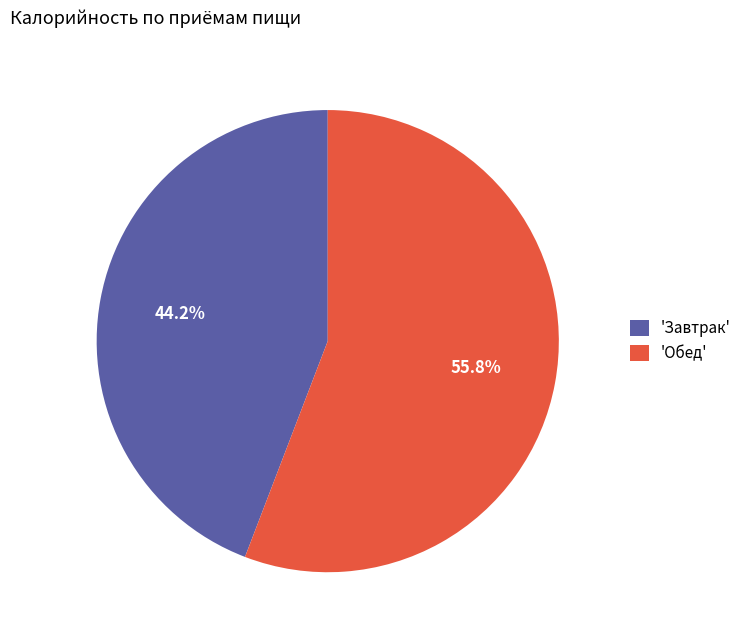

How much of the chart is everything except 'Завтрак'?

55.8%